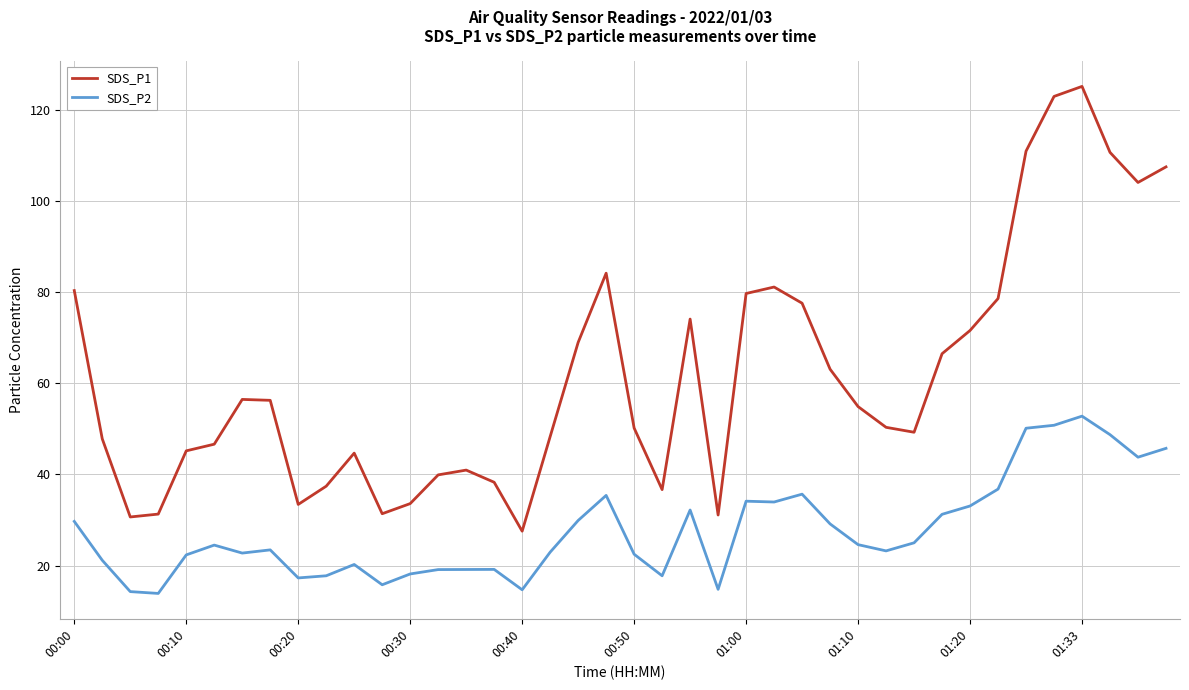

What is the difference between the maximum and minimum values in the SDS_P2 series?

38.9